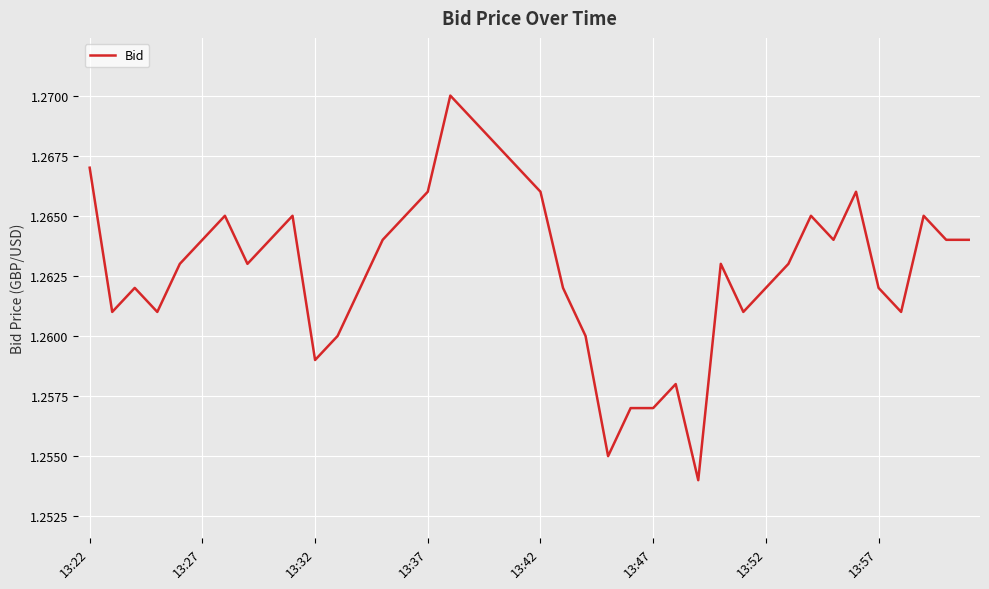

How many interior local valleys (lower than both neighbors) does the data have?

9